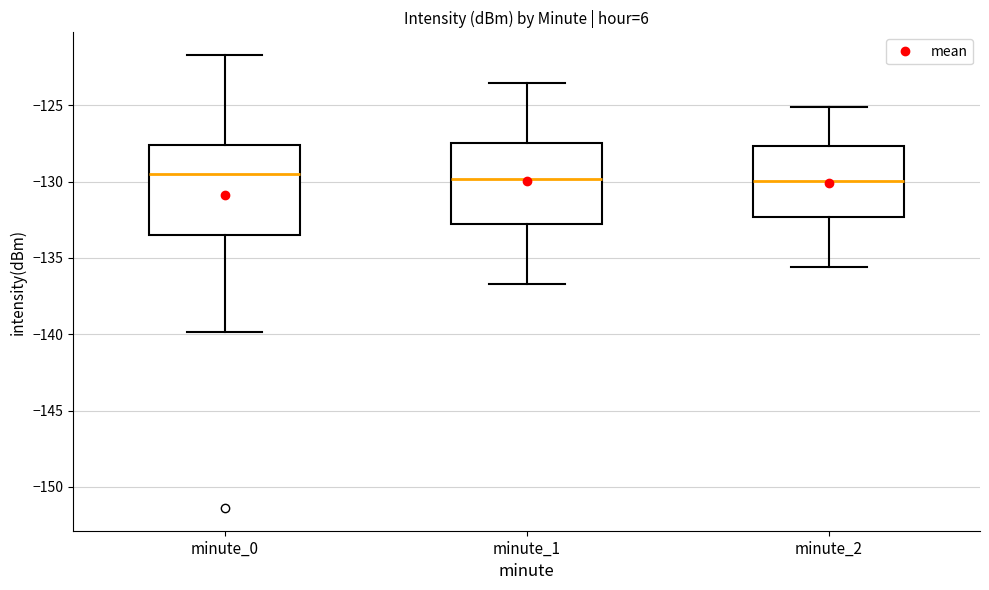

Which box is the tallest, from its lower edge to its upper edge?

minute_0